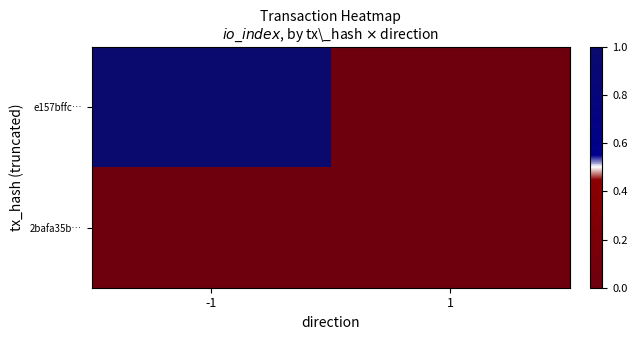

Which has a higher value, 1 or -1?

-1